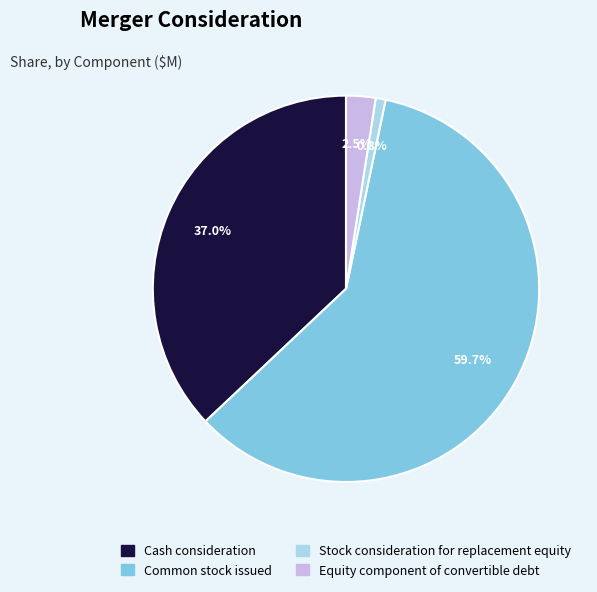

Which has a higher value, Cash consideration or Common stock issued?

Common stock issued